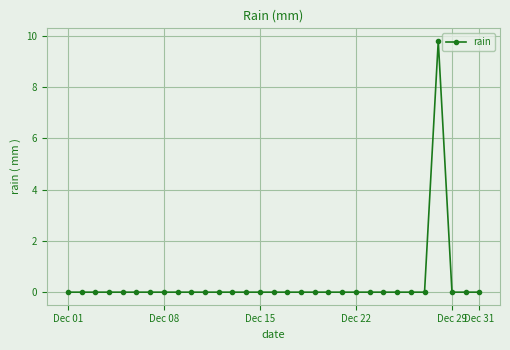

True or false: there are more than 0 points higher than both neighbors.

True